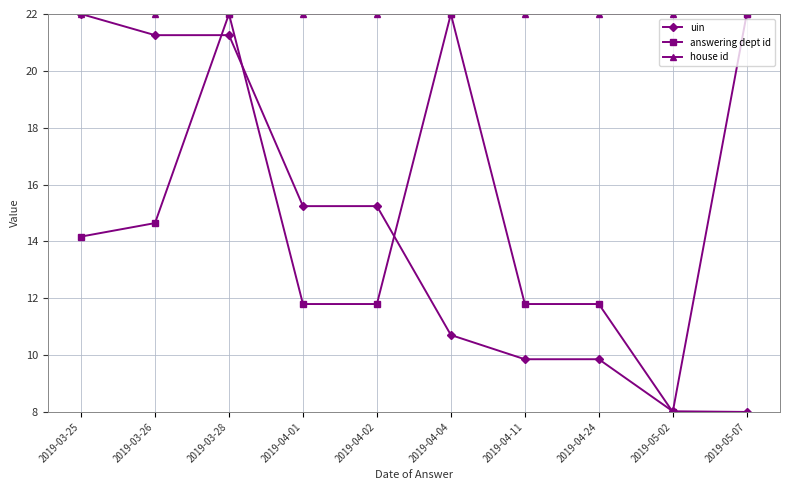

What is the difference between the answering dept id values at 2019-04-02 and 2019-03-25?

2.4